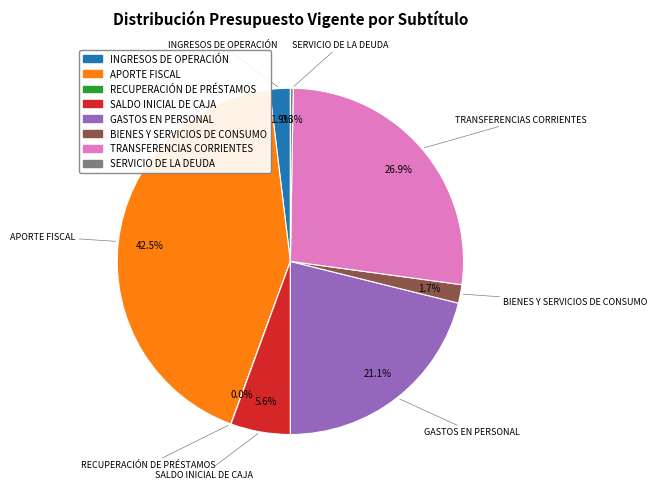

What percentage is the TRANSFERENCIAS CORRIENTES slice, to the nearest percent?

27%